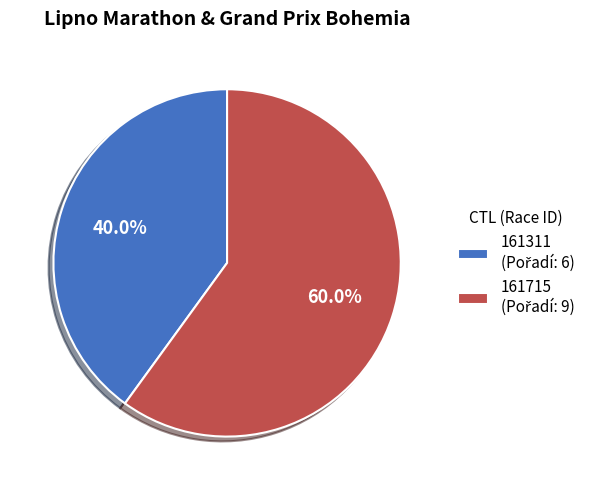

Which category has the biggest portion of the pie?

161715